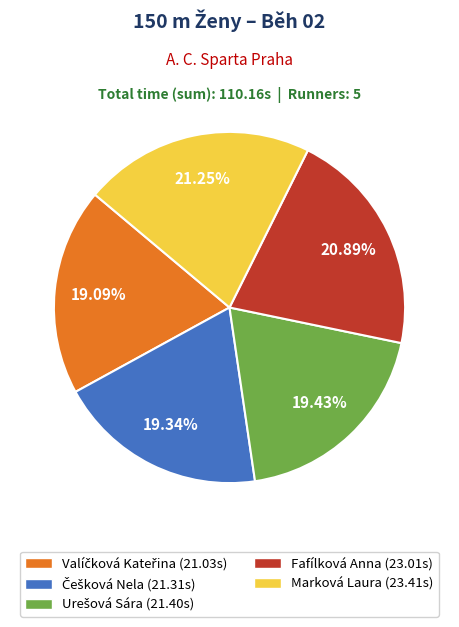

How many segments does this pie chart have?

5